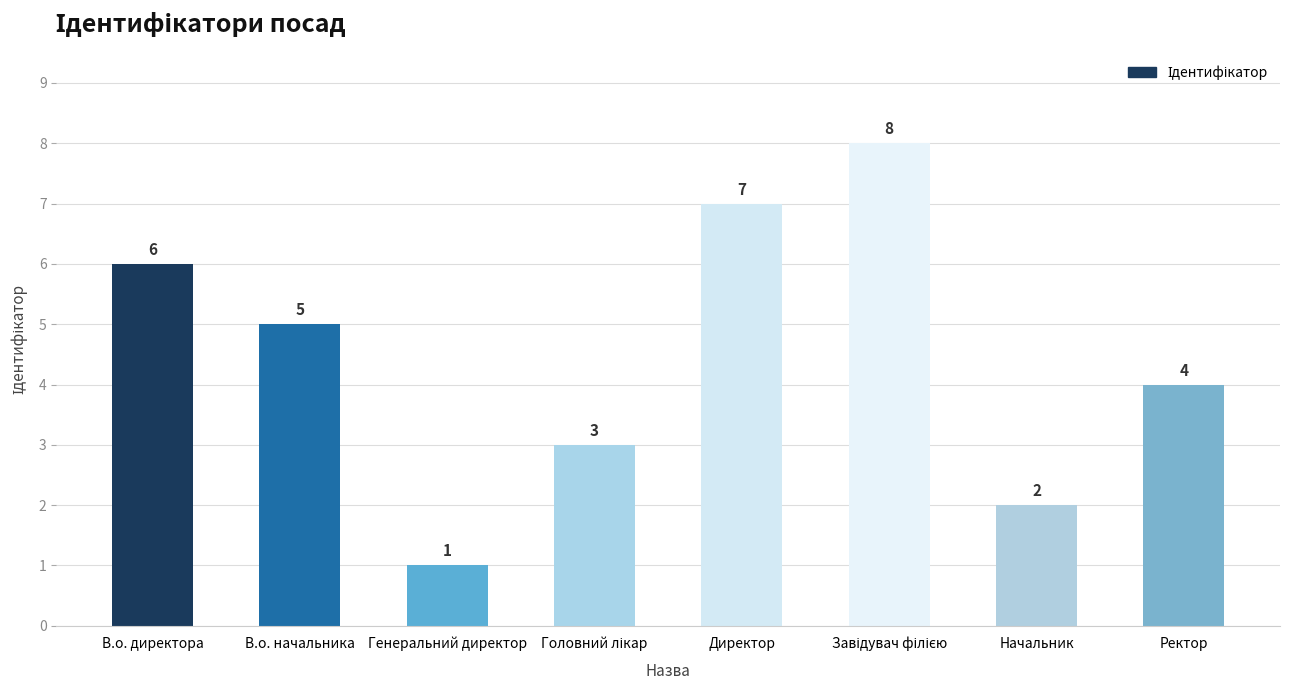

What is the maximum value shown in the chart?

8